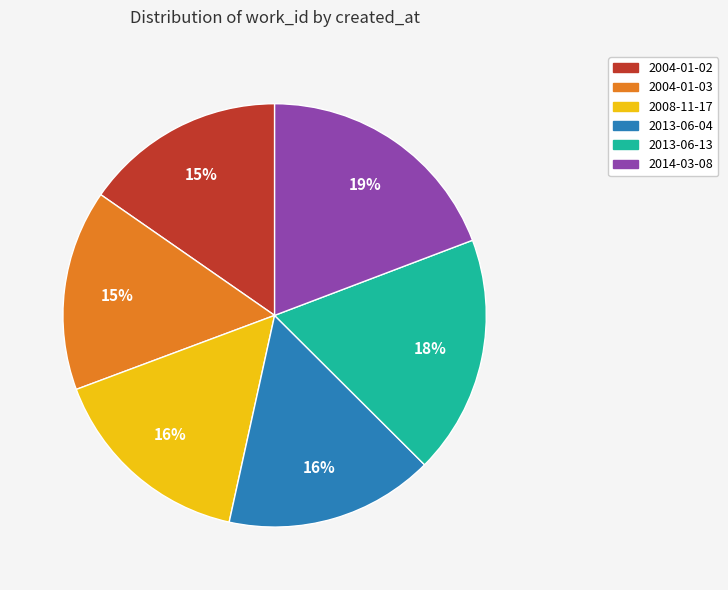

What is the ratio of the value at 2008-11-17 to the value at 2013-06-13?

0.9